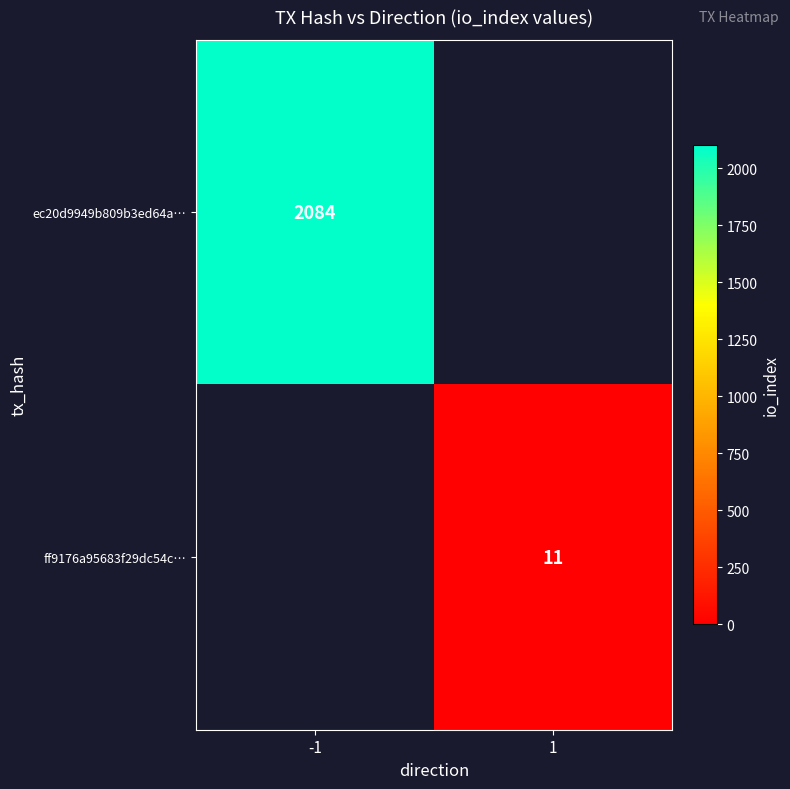

Which category has the lowest value across all series?

1